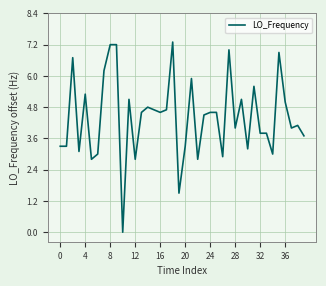

The chart shows a value of 7.2 at 8. True or false?

True